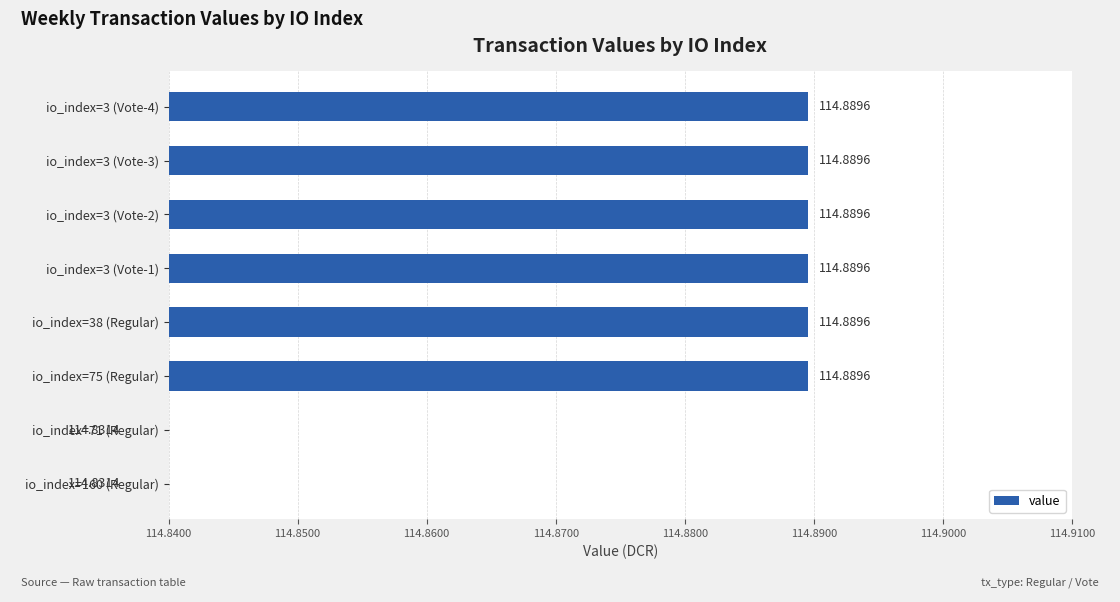

Approximately how many times larger is the value at io_index=75 (Regular) compared to io_index=3 (Vote-2)?

1.0